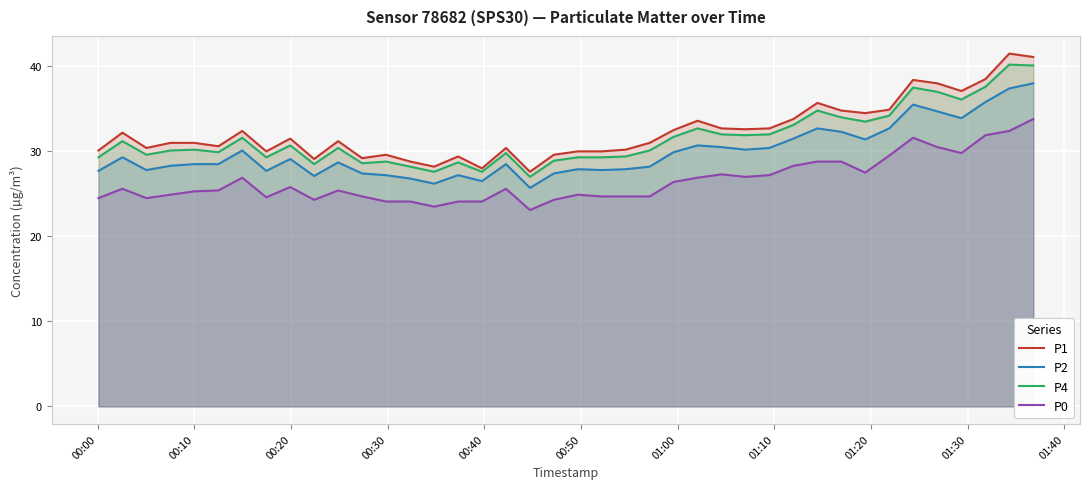

What is the difference between the second highest and minimum values in the P2 series?

11.7